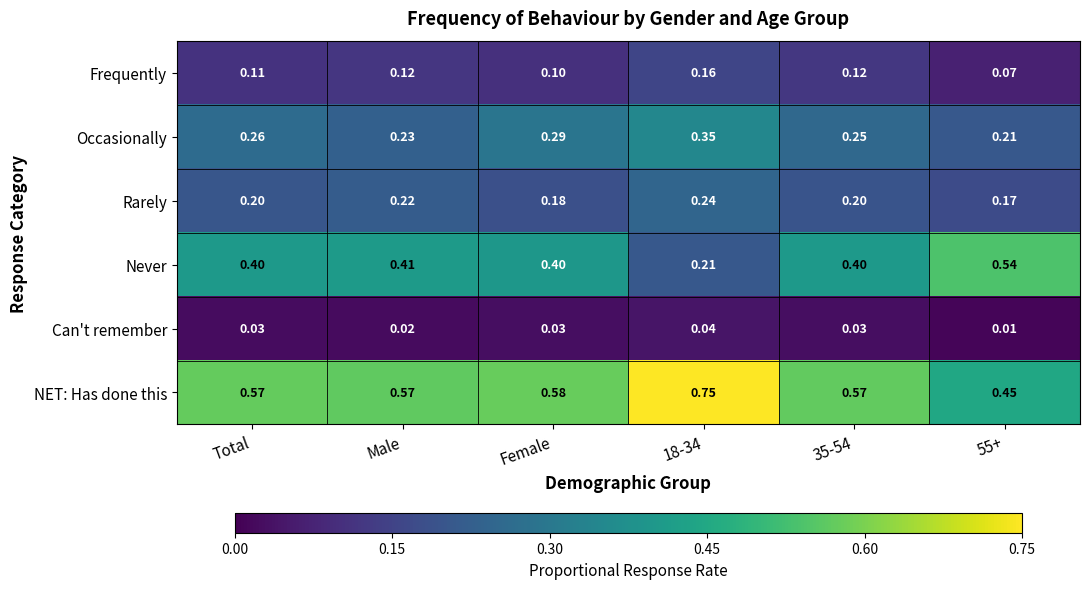

Which series has the largest total across all categories?

NET: Has done this